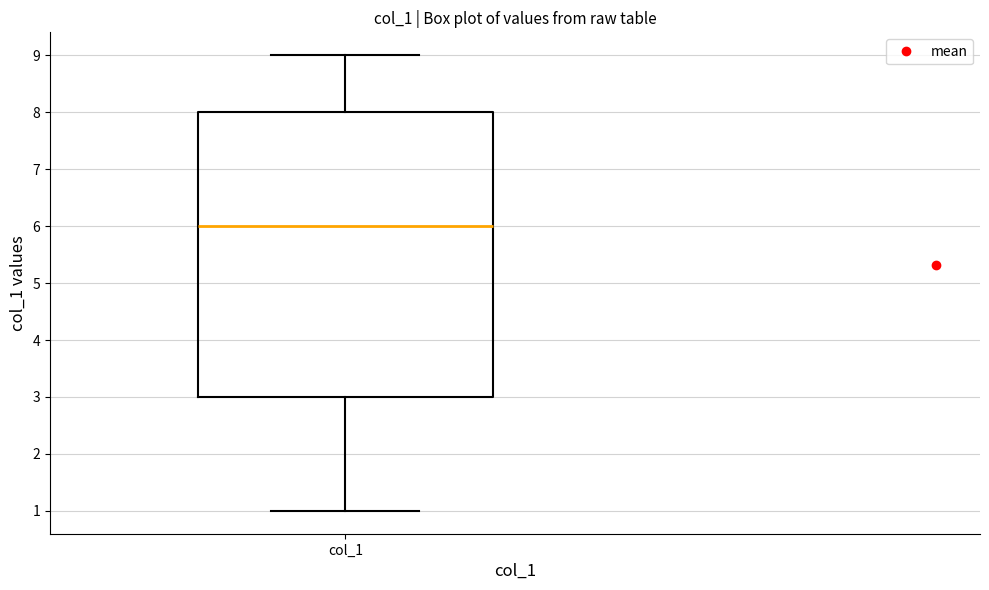

Transcribe this box plot: give where the median line is, the range the box spans, and where the two whiskers end, as read against the y-axis. The values are not printed on the chart, so give them approximately, as read against the axis.

median 6, box 3 to 8, whiskers 1 to 9